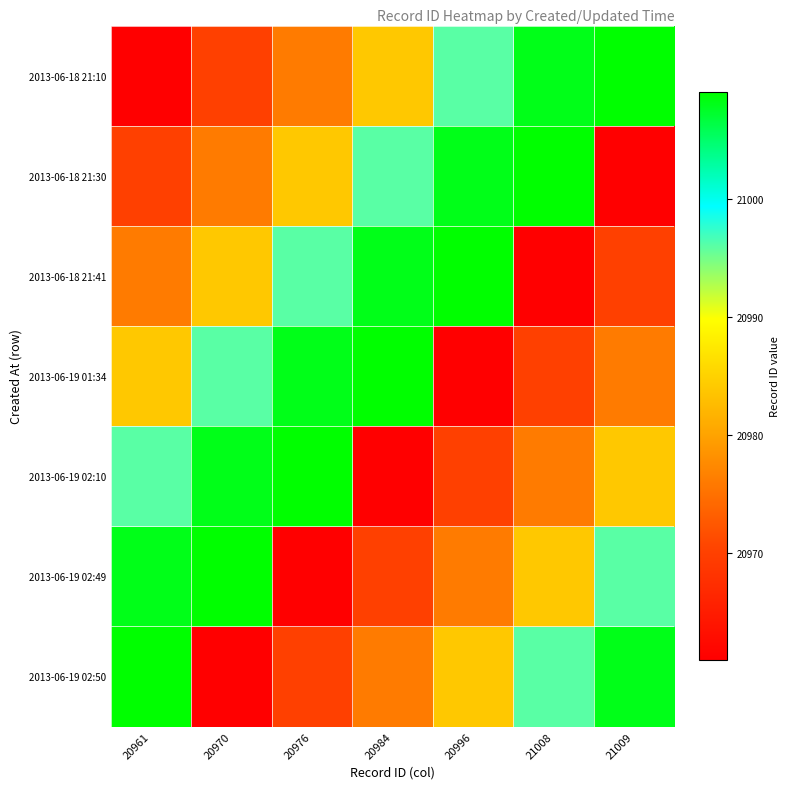

At 20961, list the series in order from largest to smallest.

2013-06-19 02:50, 2013-06-19 02:49, 2013-06-19 02:10, 2013-06-19 01:34, 2013-06-18 21:41, 2013-06-18 21:30, 2013-06-18 21:10